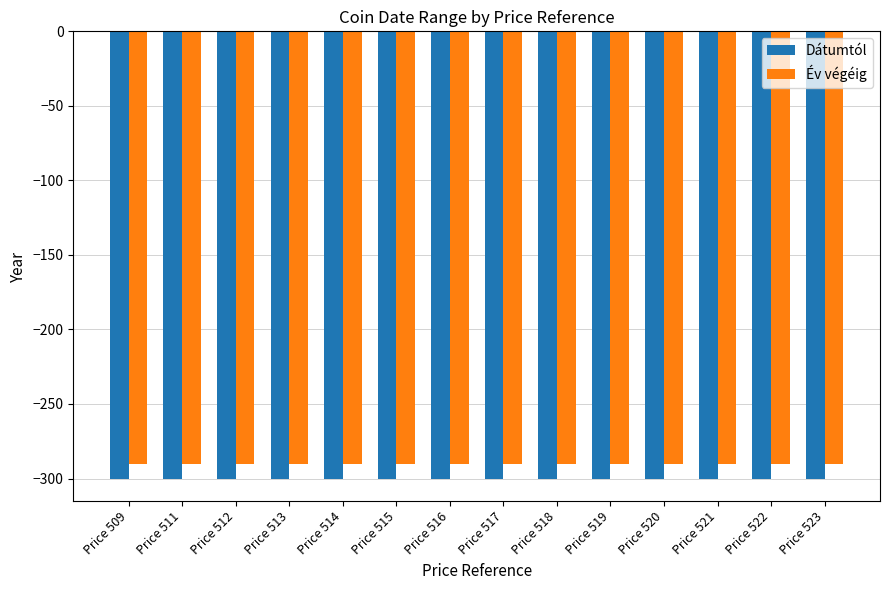

Reading left to right, extract all data points from this chart.

Dátumtól: Price 509=-300	Price 511=-300	Price 512=-300	Price 513=-300	Price 514=-300	Price 515=-300	Price 516=-300	Price 517=-300	Price 518=-300	Price 519=-300	Price 520=-300	Price 521=-300	Price 522=-300	Price 523=-300
Év végéig: Price 509=-290	Price 511=-290	Price 512=-290	Price 513=-290	Price 514=-290	Price 515=-290	Price 516=-290	Price 517=-290	Price 518=-290	Price 519=-290	Price 520=-290	Price 521=-290	Price 522=-290	Price 523=-290